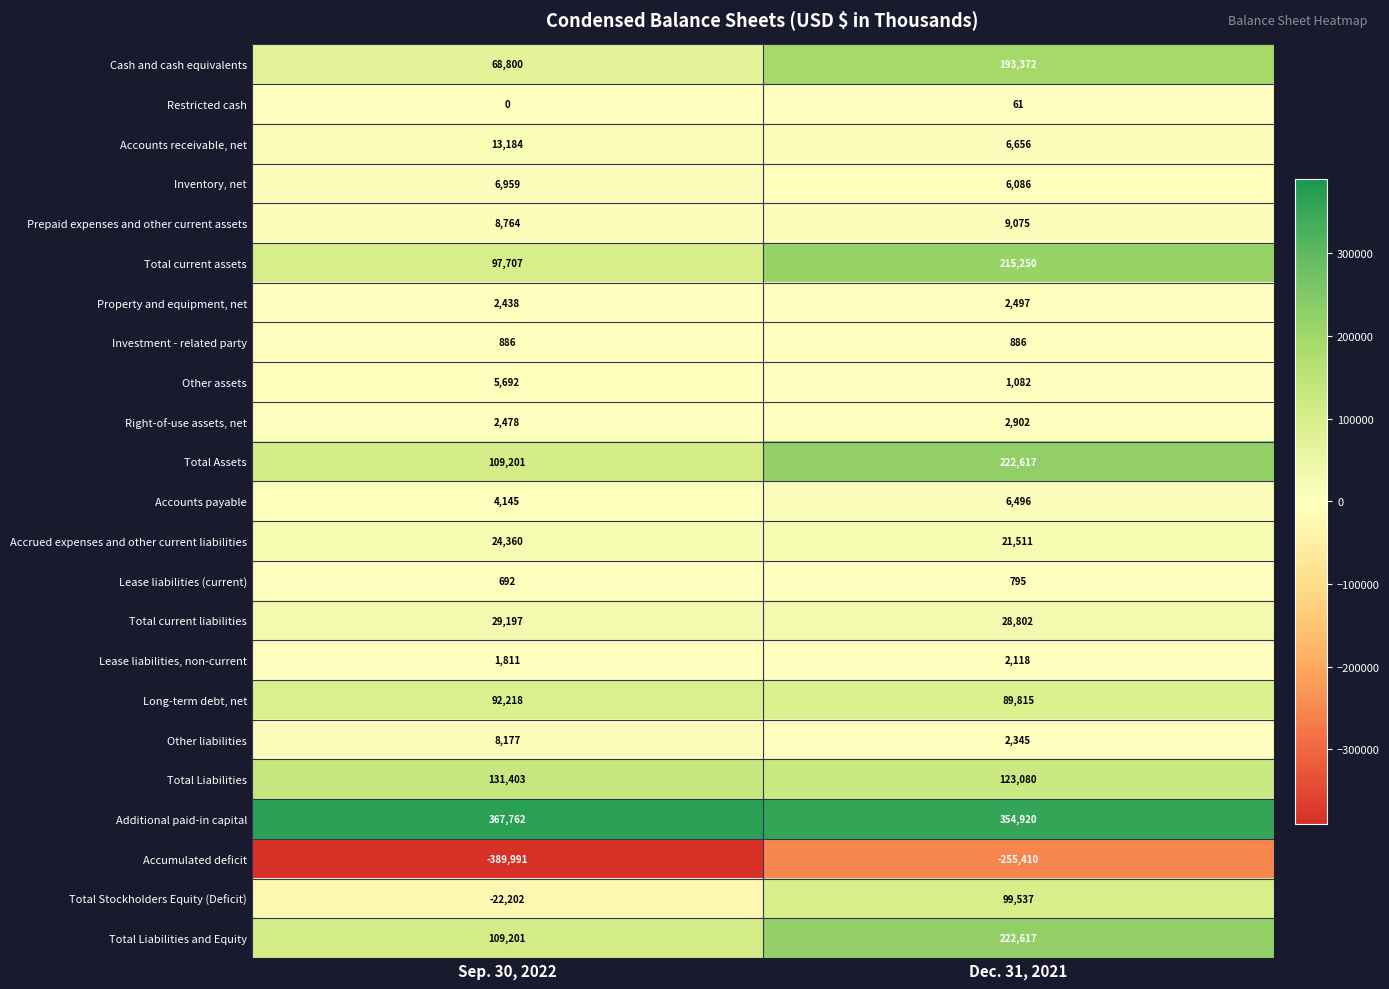

What is the difference between the highest and lowest values at Dec. 31, 2021?

610330